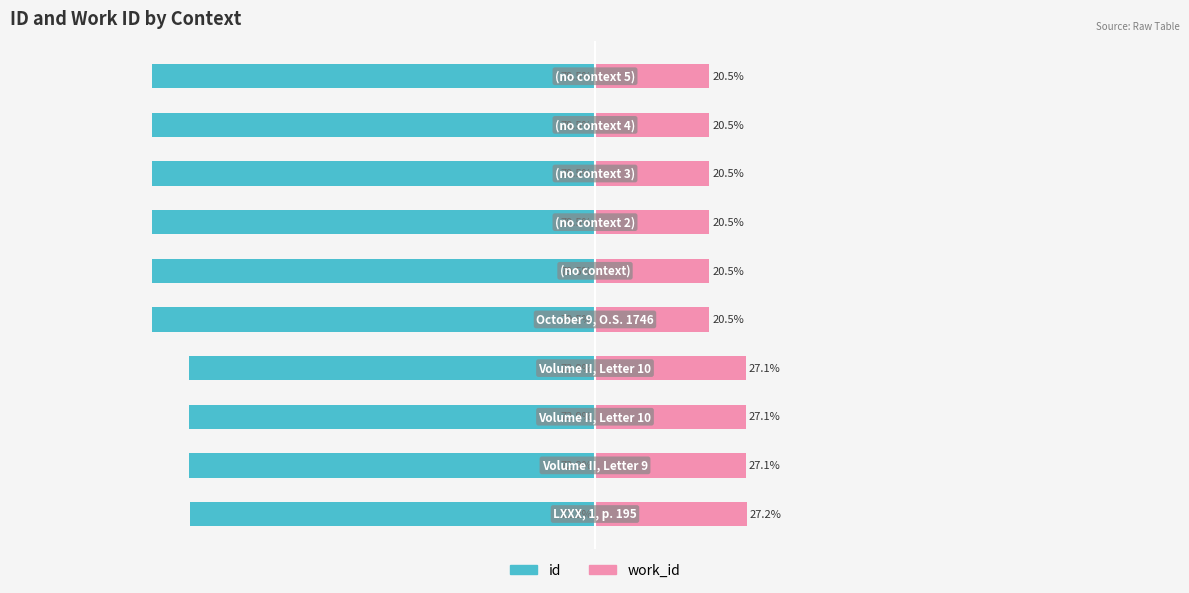

Which series changed the most between −50 and 100?

id